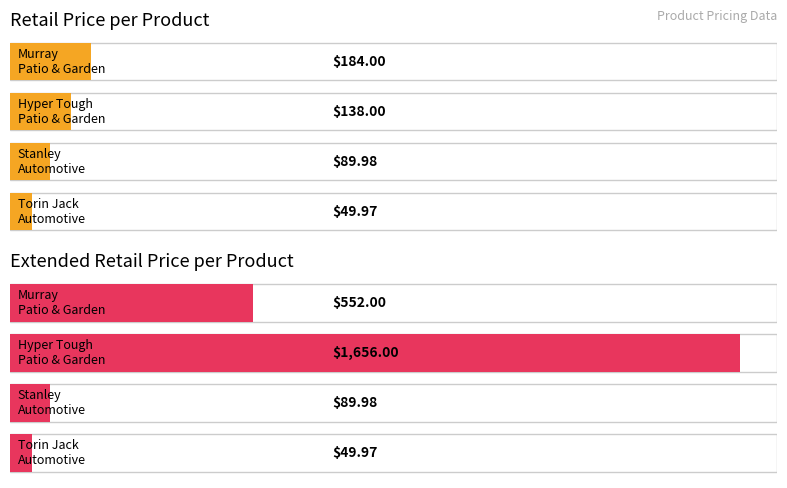

Is the value of Extended RetailPrice at Murray / Patio & Garden greater than the value of RetailPrice at Stanley / Automotive?

Yes